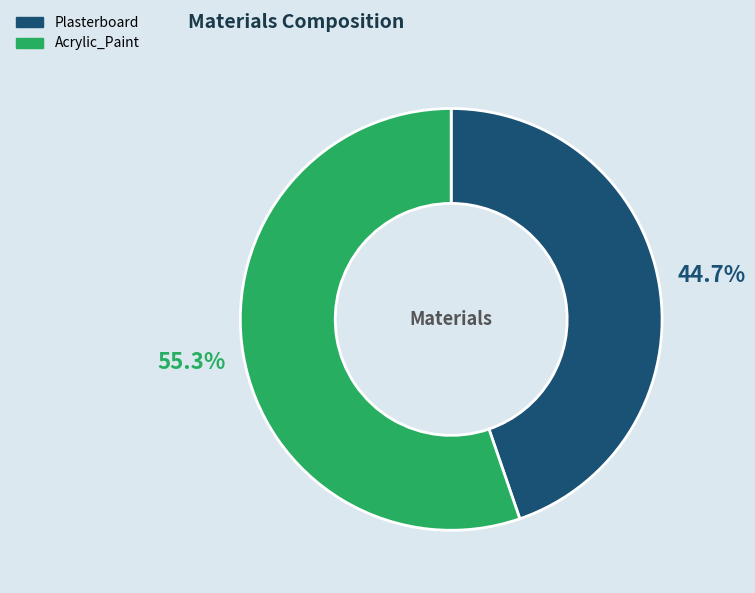

The Plasterboard slice represents 45% of the pie. True or false?

True